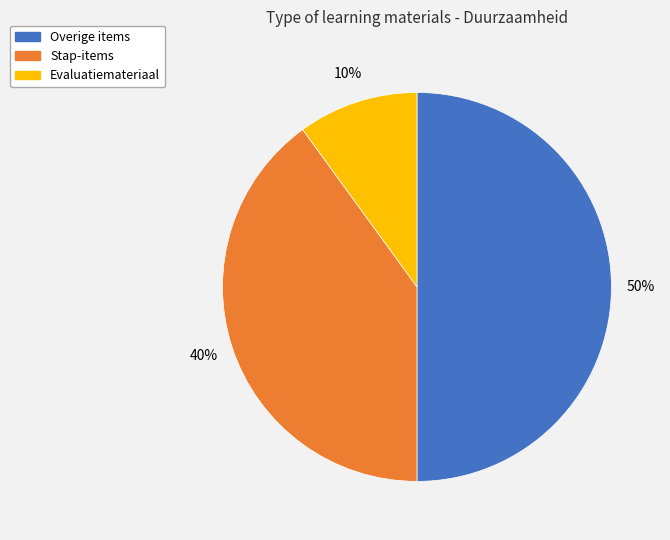

To the nearest percent, what is the average slice percentage?

33%